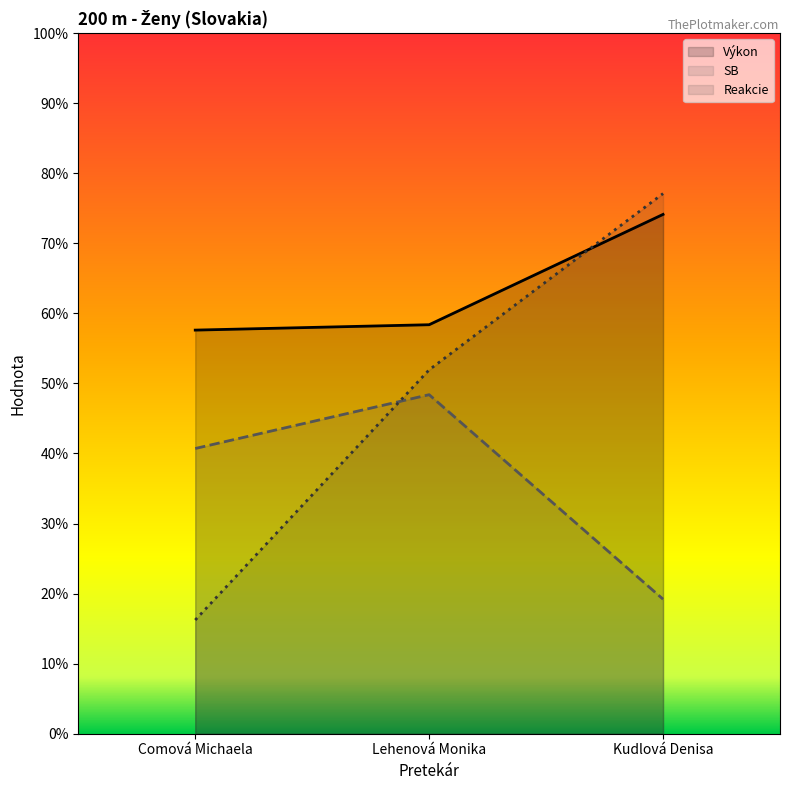

Where does the Reakcie series first go above 15?

Lehenová Monika